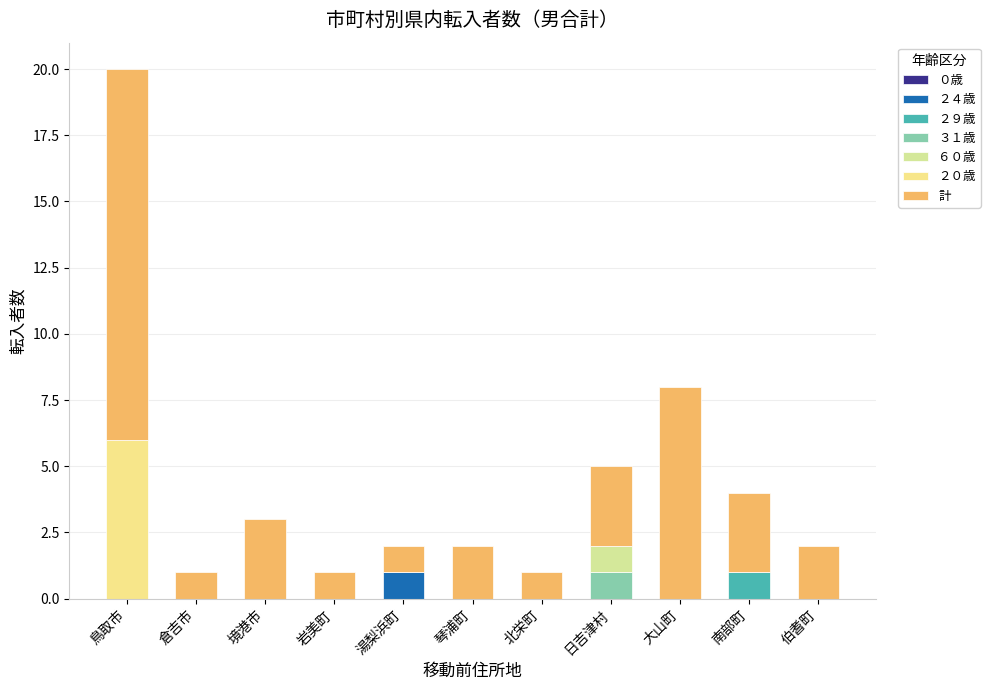

Count the number of categories in the chart.

11